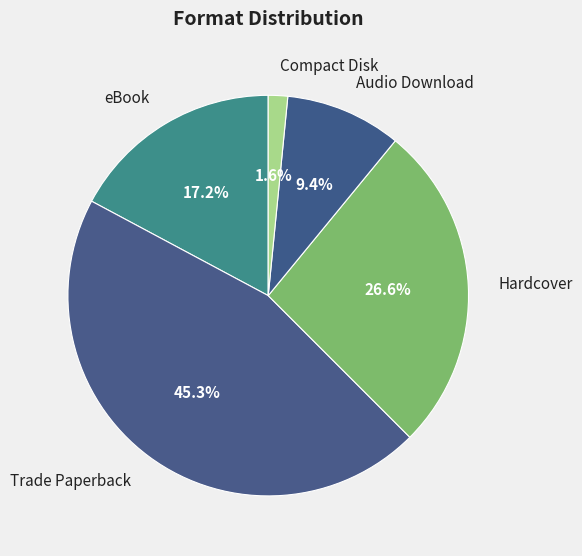

Rank the categories by value from lowest to highest.

Compact Disk, Audio Download, eBook, Hardcover, Trade Paperback